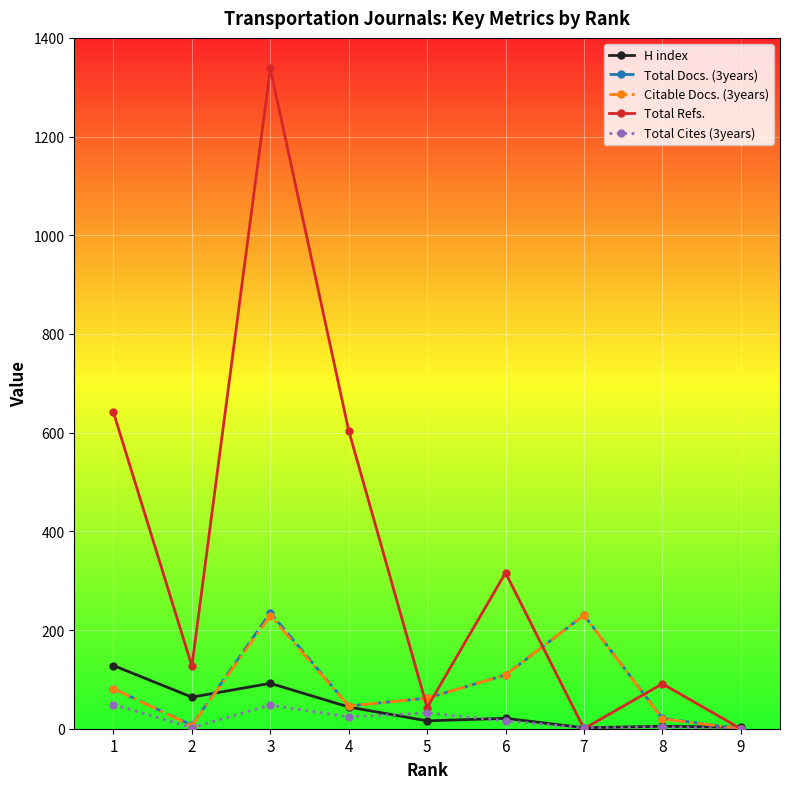

What is the average value of the Total Docs. (3years) series?

88